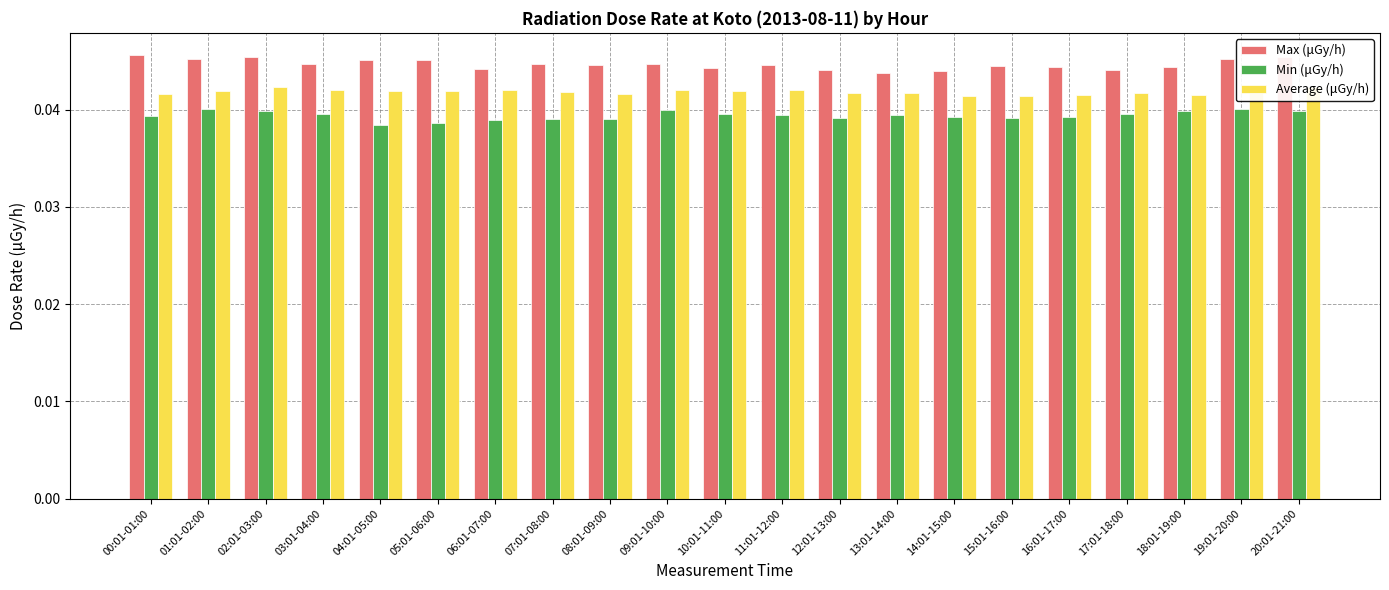

Rank the series by their maximum value, from lowest to highest.

Min (μGy/h), Average (μGy/h), Max (μGy/h)